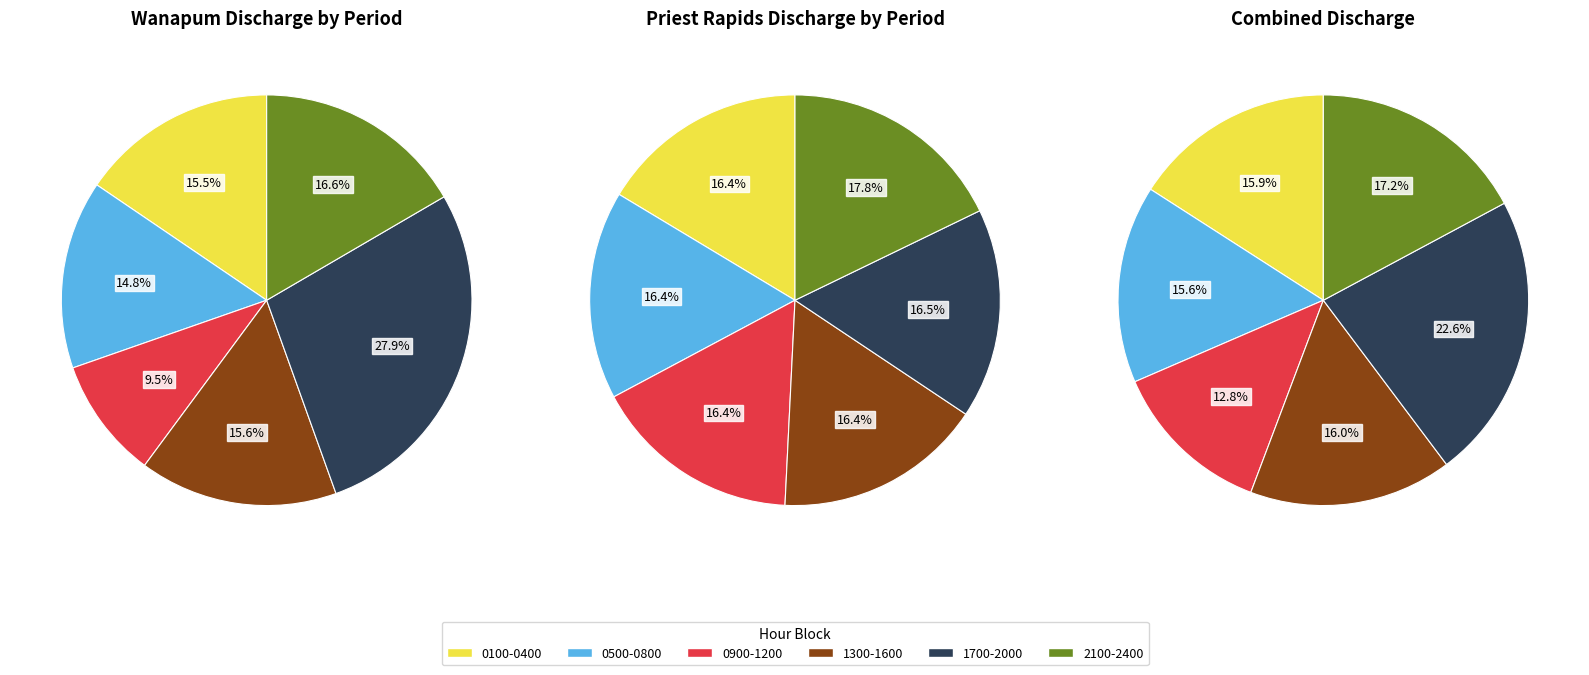

To the nearest percent, what portion does 17 represent?

8%